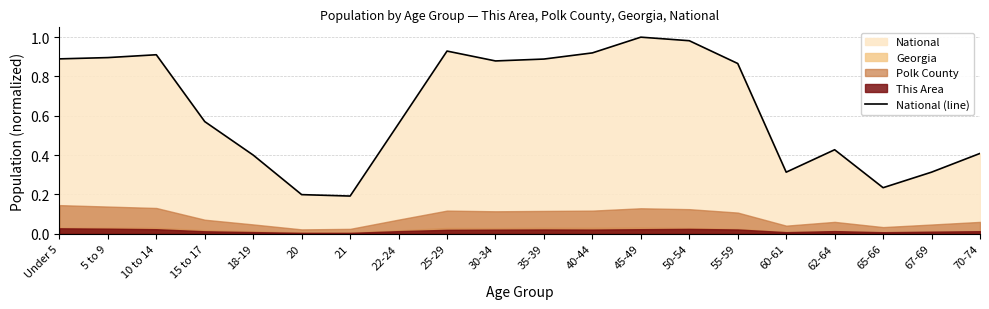

Where is the first local maximum?

10 to 14